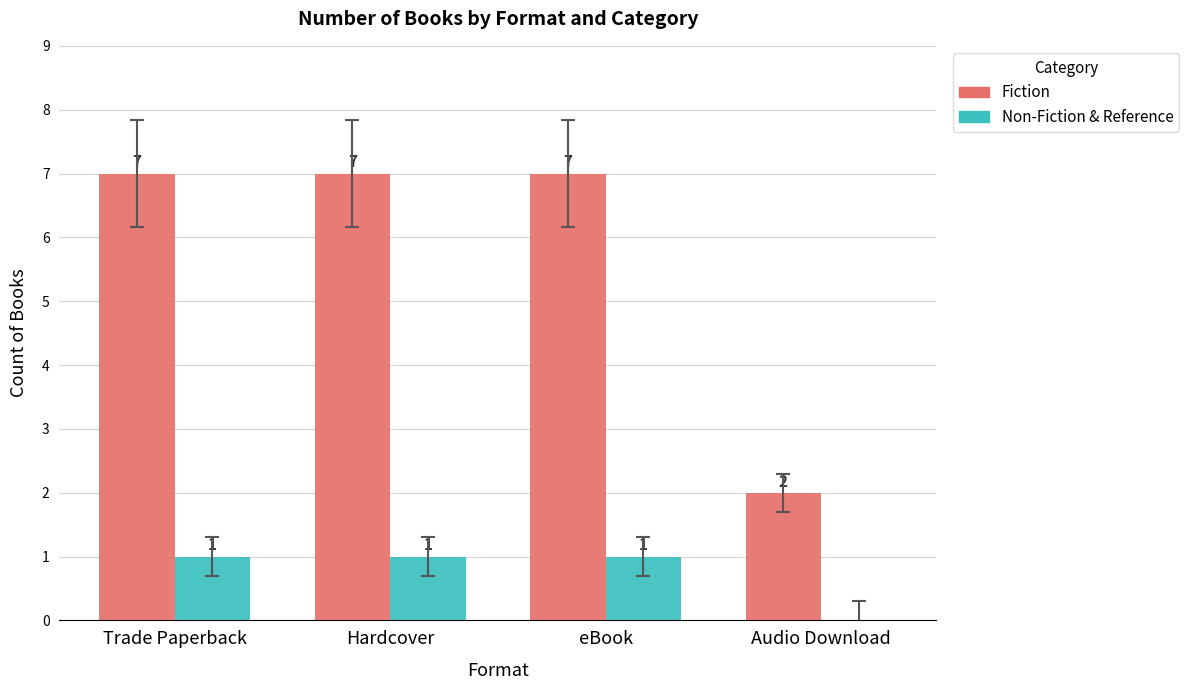

Which series changed the most between Hardcover and Audio Download?

Fiction